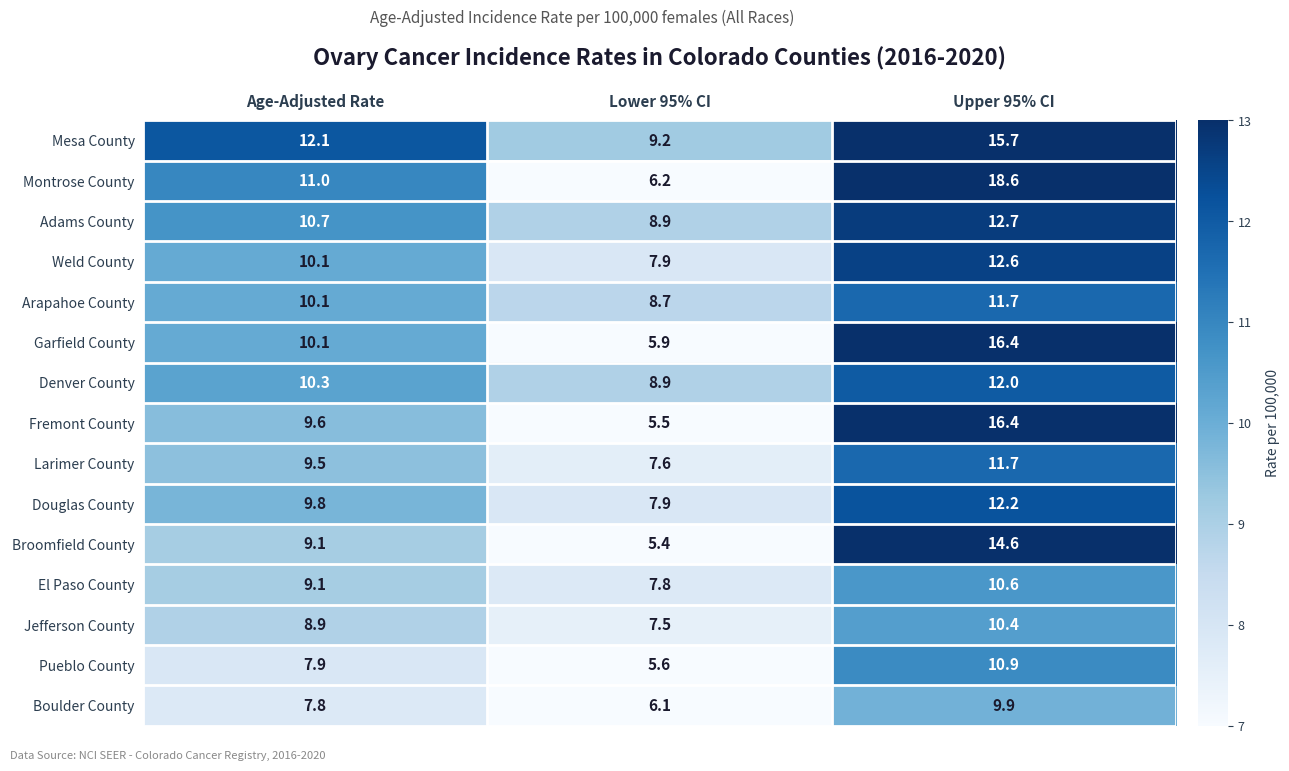

Is it true that Boulder County equals 8.2 at Lower 95% CI?

False